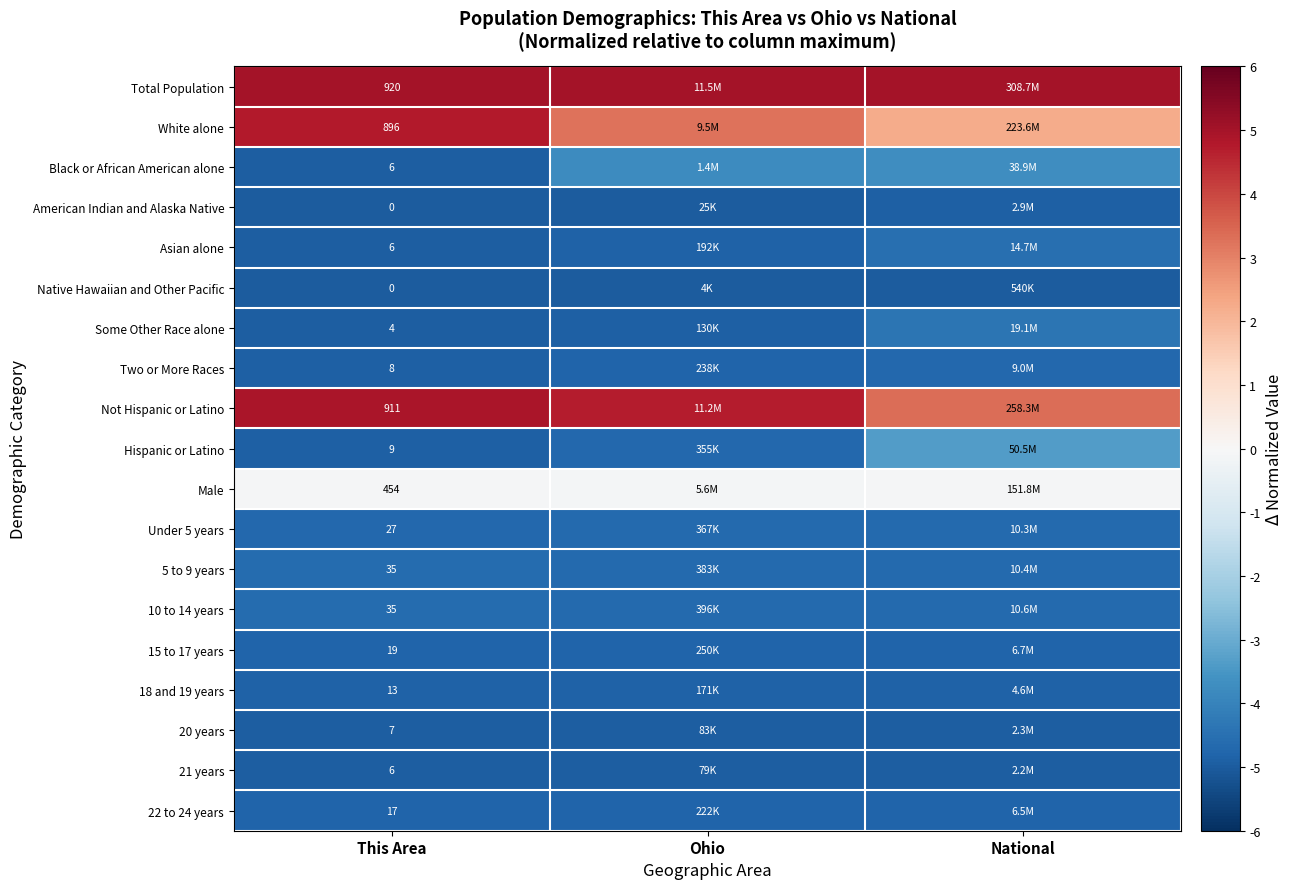

What is the total value across all series at National?

-58.3